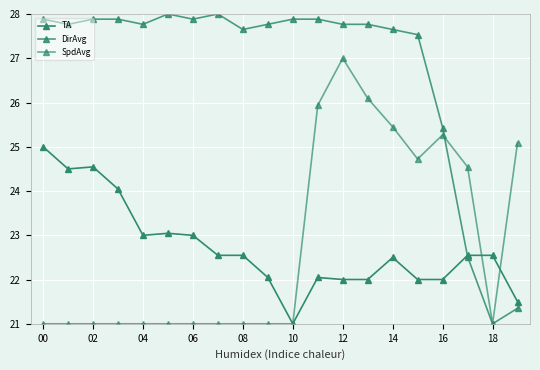

True or false: TA has more than 2 interior local peaks.

True